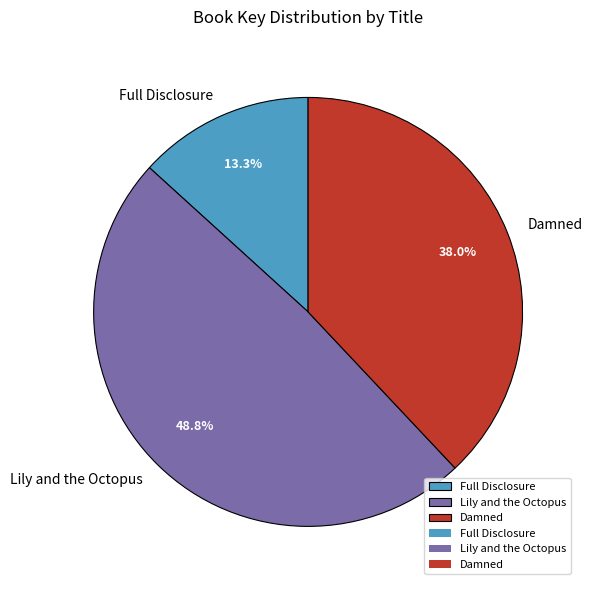

To the nearest percent, what portion does Damned represent?

38%